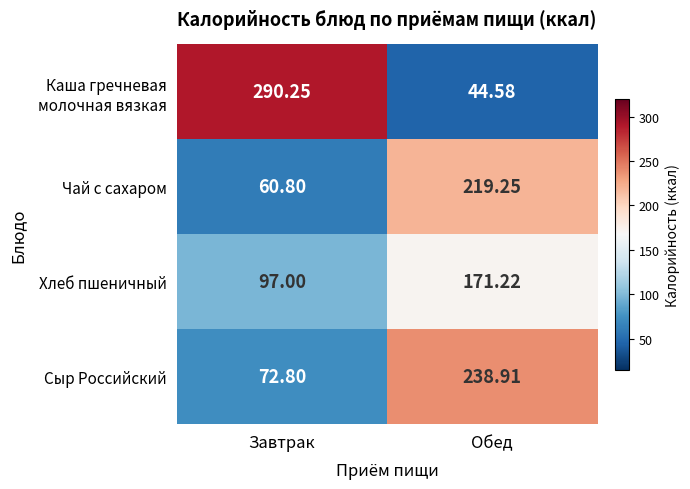

Where does the Хлеб пшеничный series first go above 171?

Обед